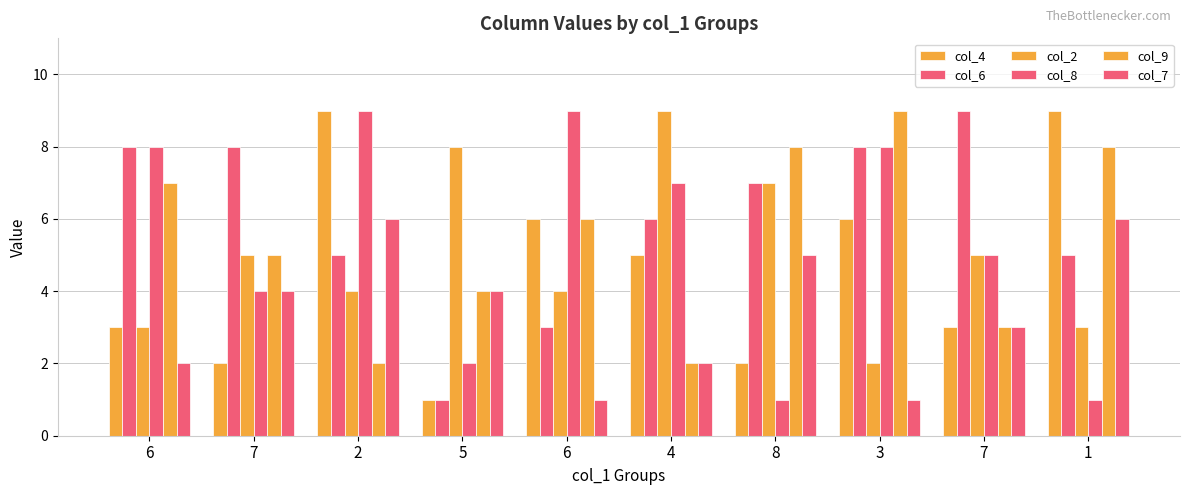

How many col_8 values are between 2 and 8?

6